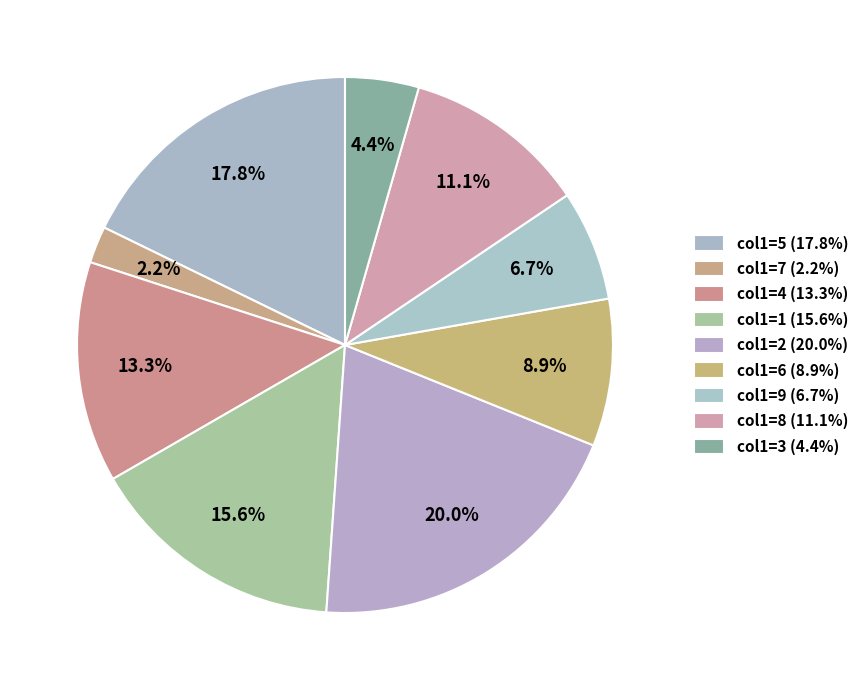

How many slices are in this pie chart?

9